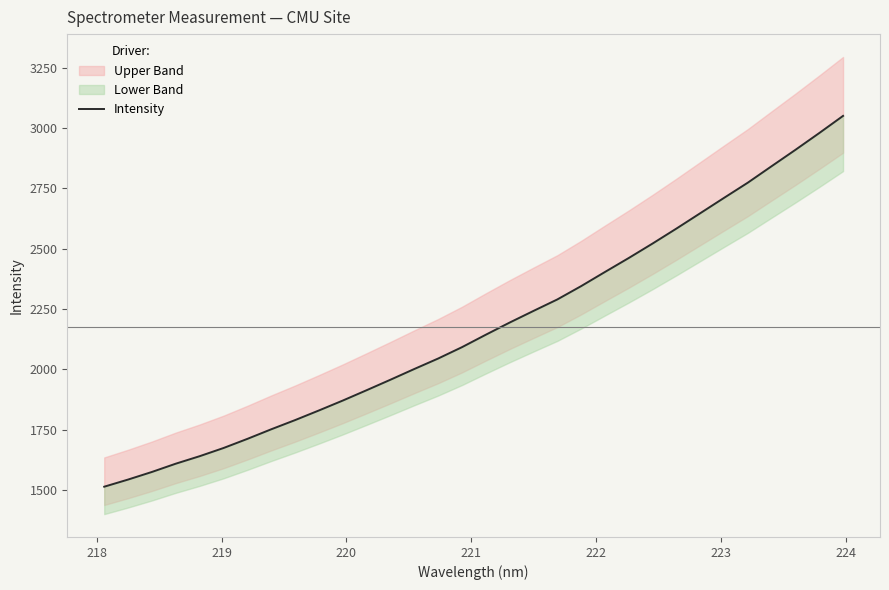

What is the difference between the maximum and second lowest values?

1506.4